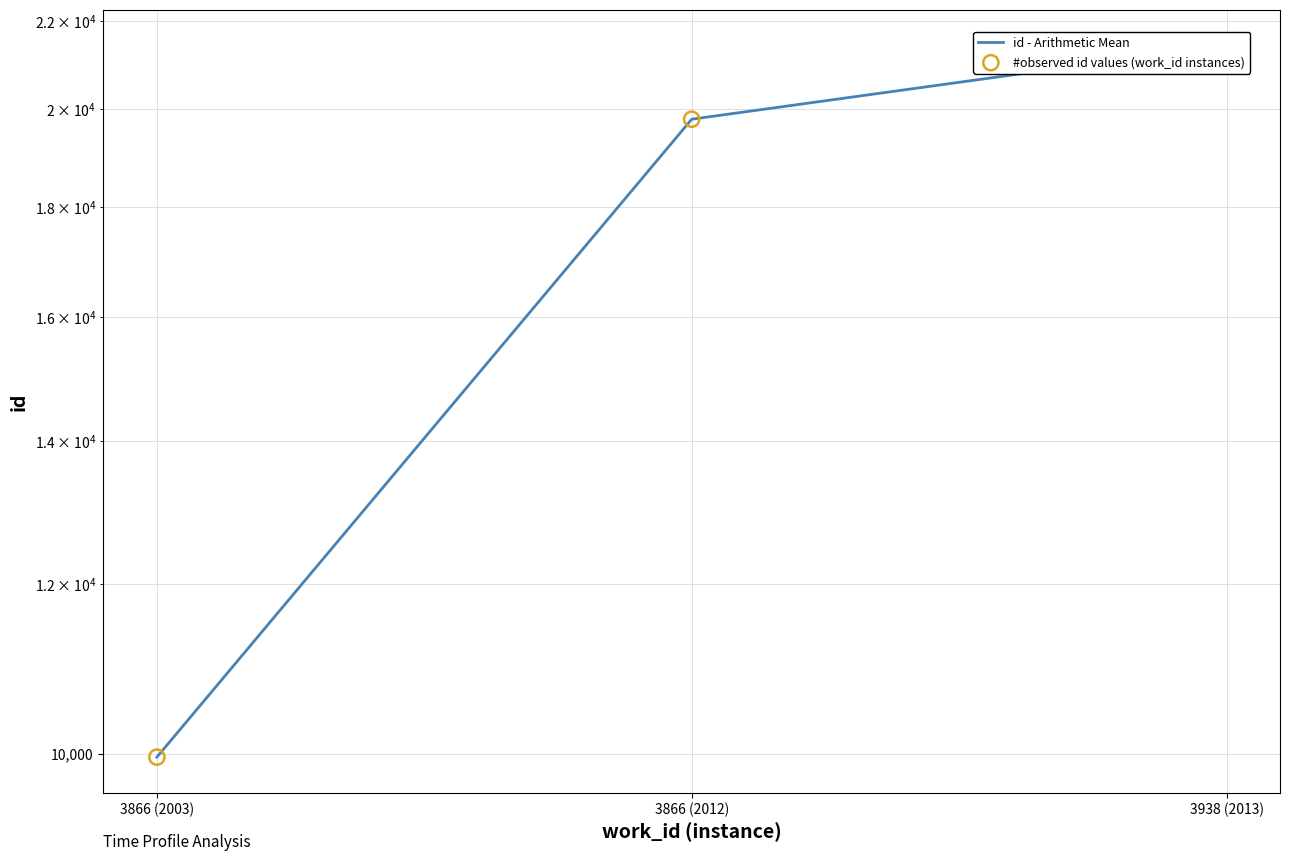

At which category is the sum across all series the highest?

3938 (2013)